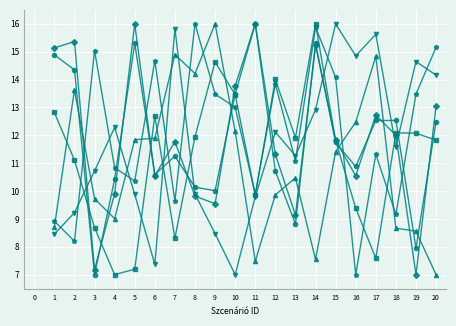

What is the difference between the highest and lowest values at 19?

7.6